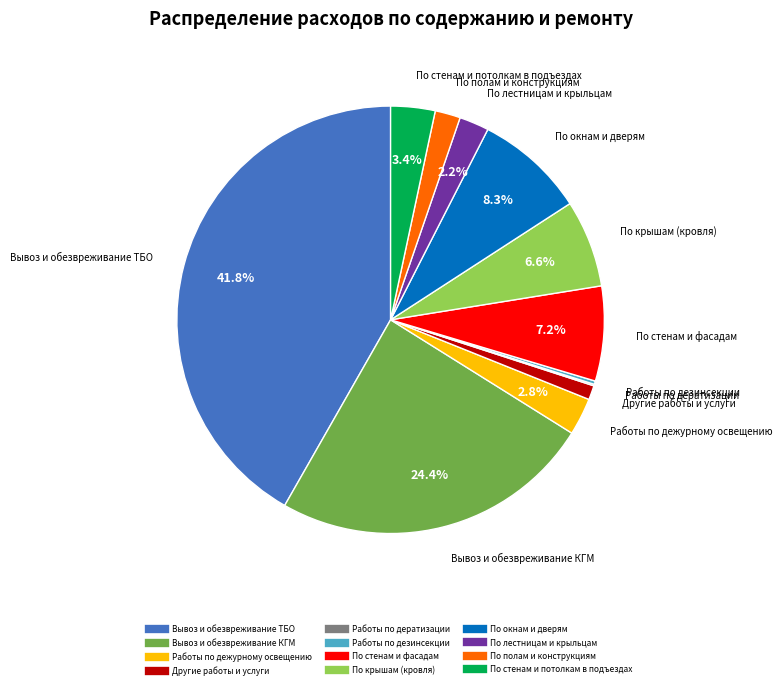

Is there a majority slice in this chart?

No